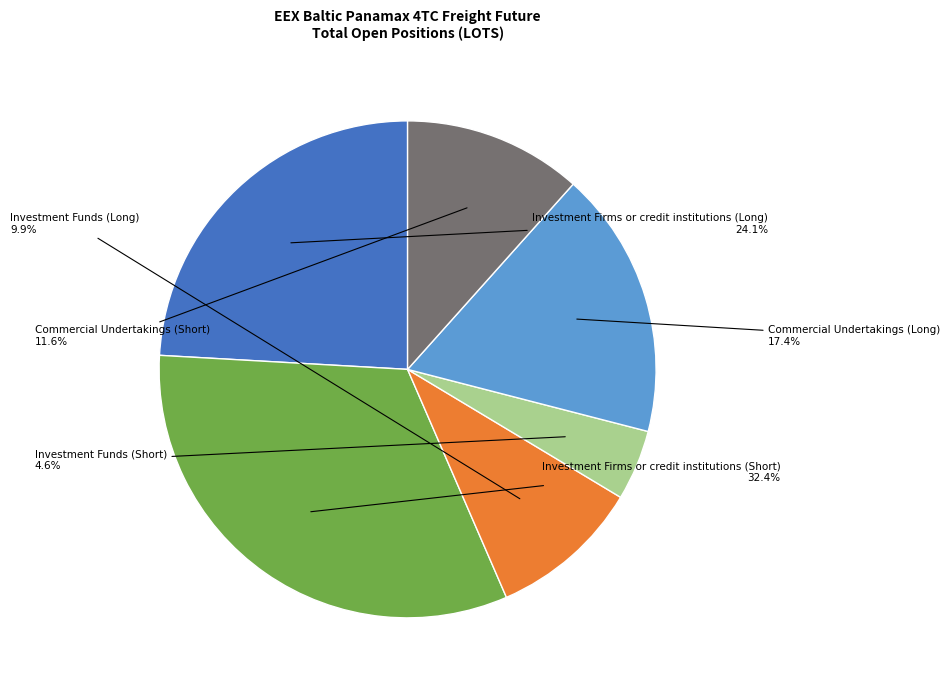

Between Commercial Undertakings (Long) and Commercial Undertakings (Short), which is larger?

Commercial Undertakings (Long)